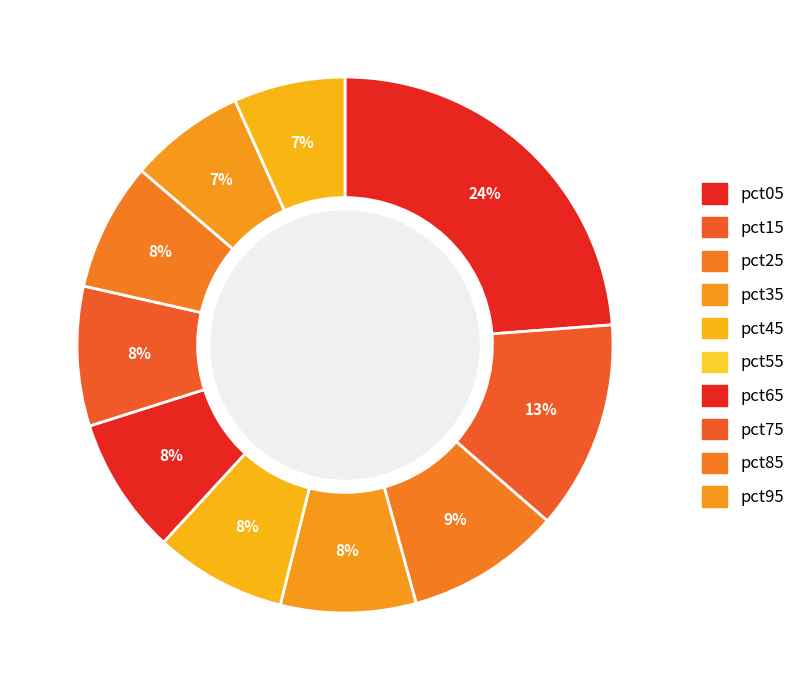

Rank the categories by value from lowest to highest.

pct95, pct85, pct75, pct45, pct35, pct55, pct65, pct25, pct15, pct05